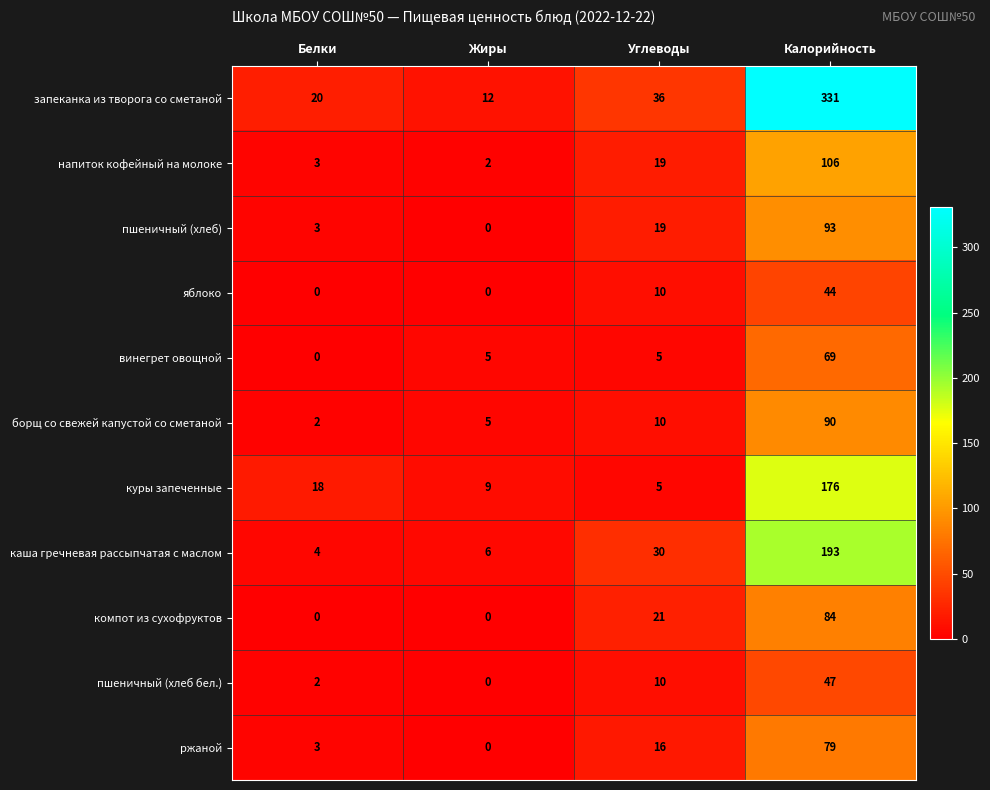

Is it true that компот из сухофруктов equals 84 at Калорийность?

True